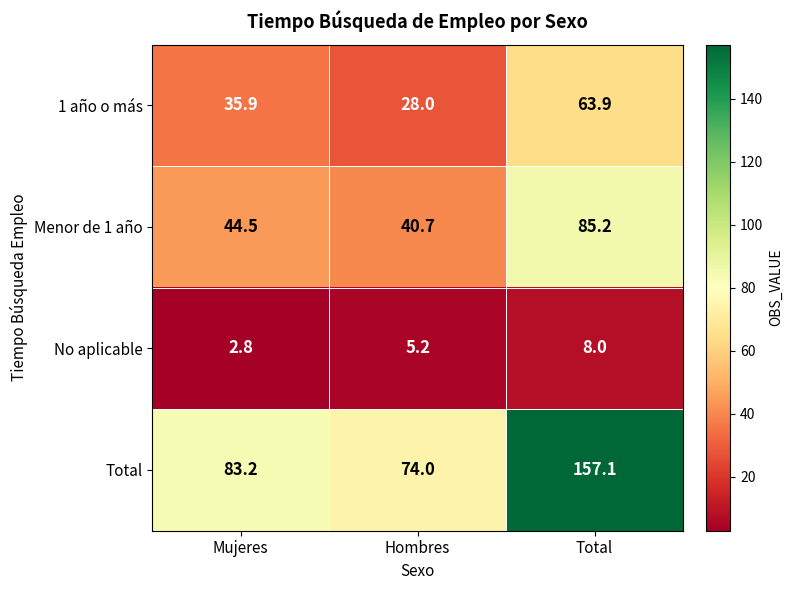

Reading left to right, transcribe all the data shown in this chart.

1 año o más: Mujeres=35.9	Hombres=28.0	Total=63.9
Menor de 1 año: Mujeres=44.5	Hombres=40.7	Total=85.2
No aplicable: Mujeres=2.8	Hombres=5.2	Total=8.0
Total: Mujeres=83.2	Hombres=74.0	Total=157.1